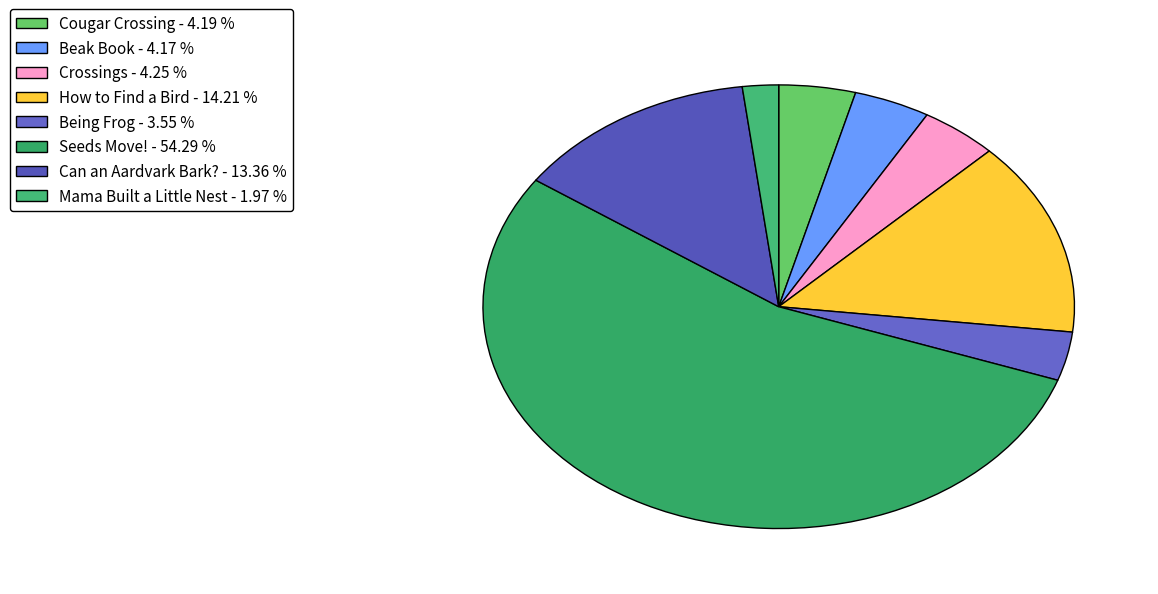

How many segments does this pie chart have?

8